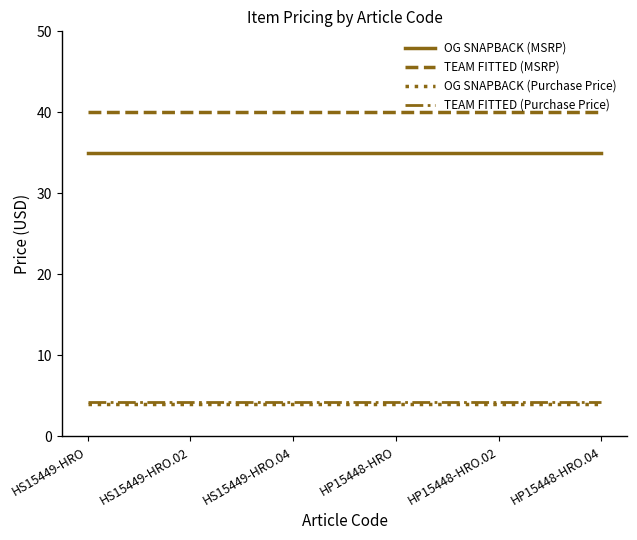

True or false: TEAM FITTED (MSRP) and TEAM FITTED (Purchase Price) intersect in this chart.

False